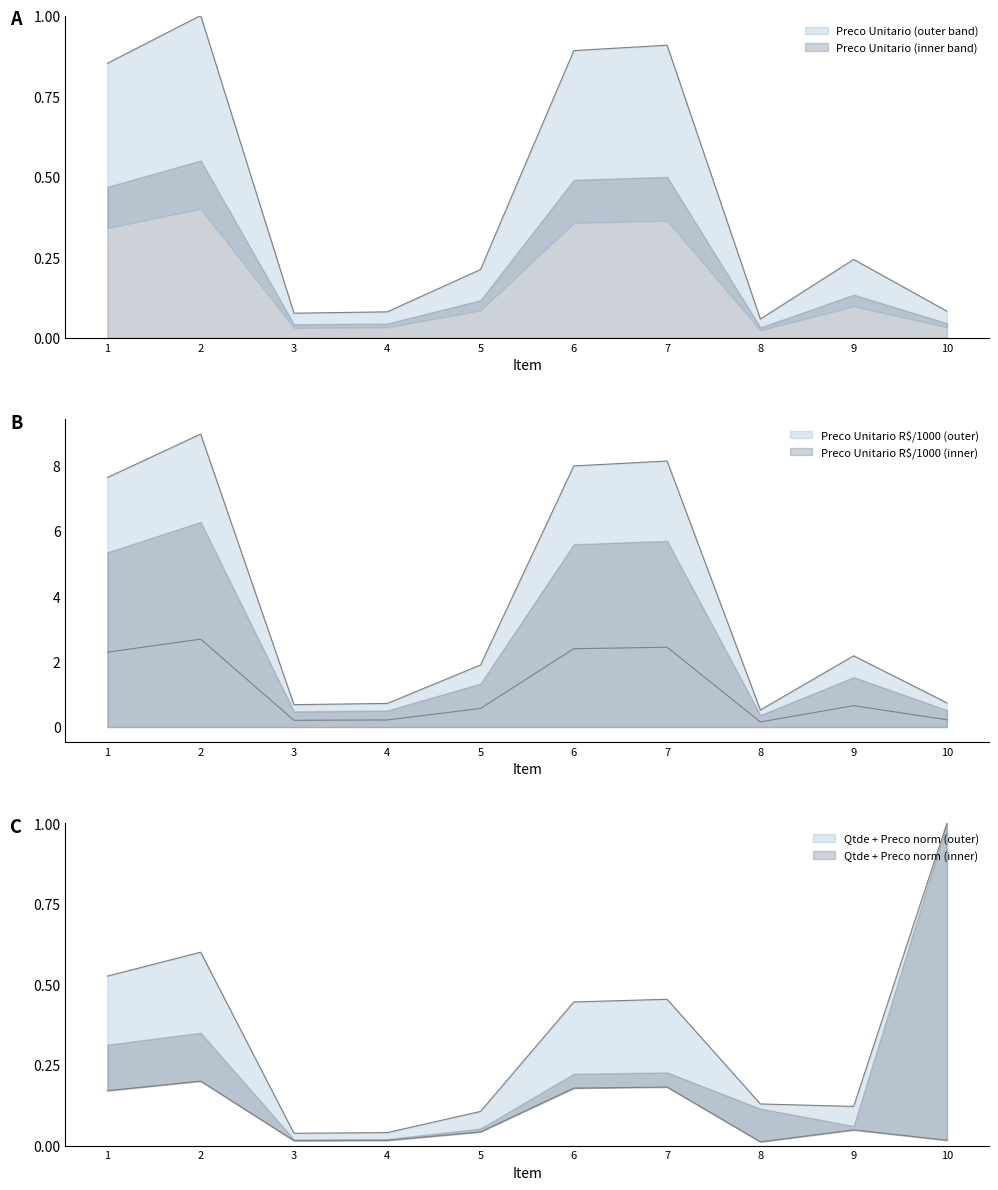

How many points are lower than both their immediate neighbors (excluding endpoints)?

2